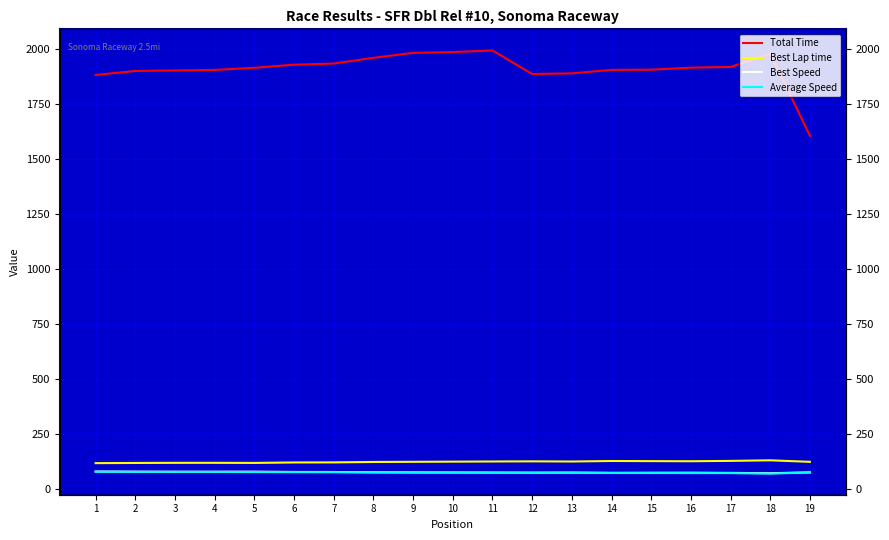

True or false: Best Speed and Total Time intersect in this chart.

False